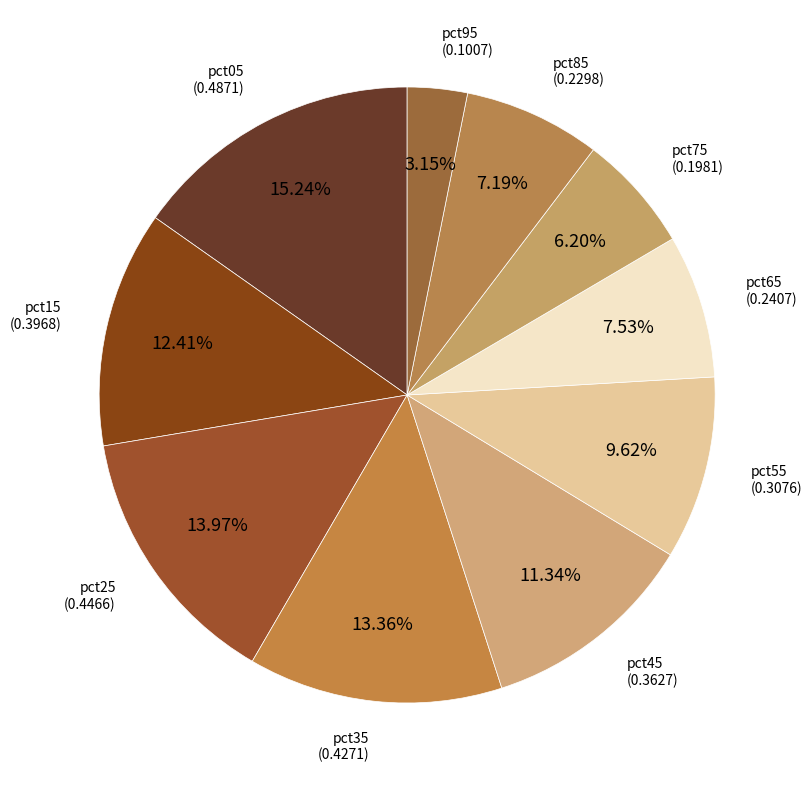

Between pct45 and pct55, which is larger?

pct45